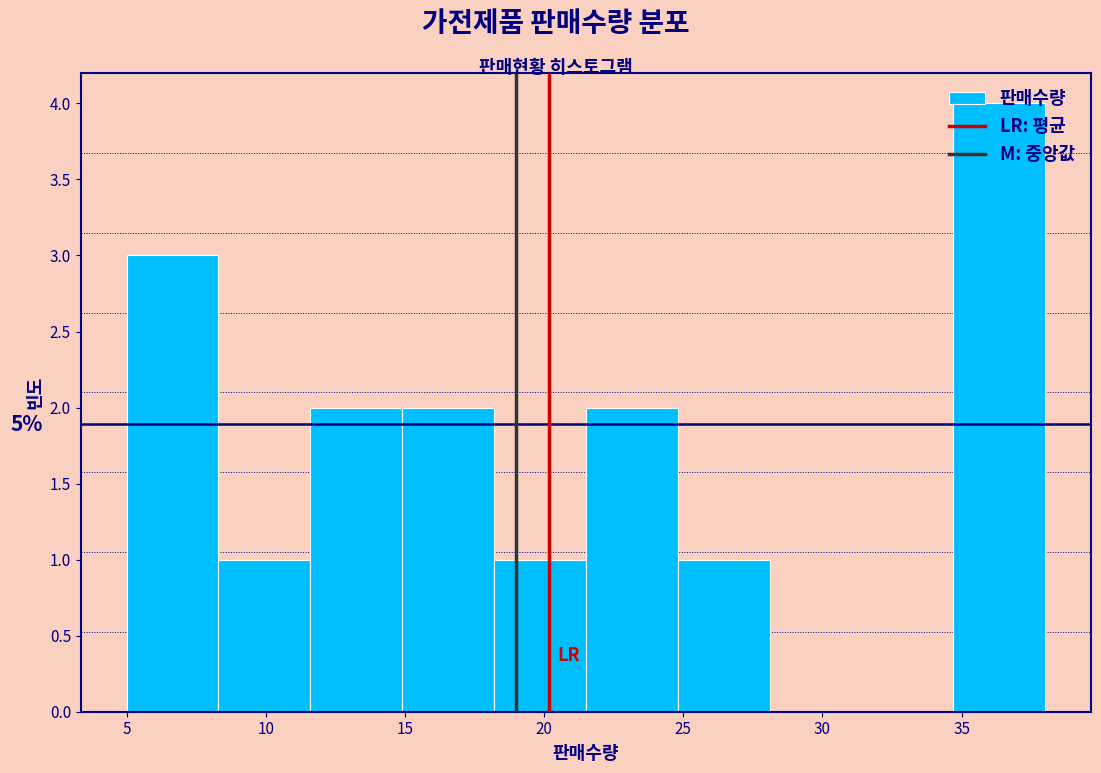

Which range on the x-axis has the tallest bar?

34.7 to 38.0